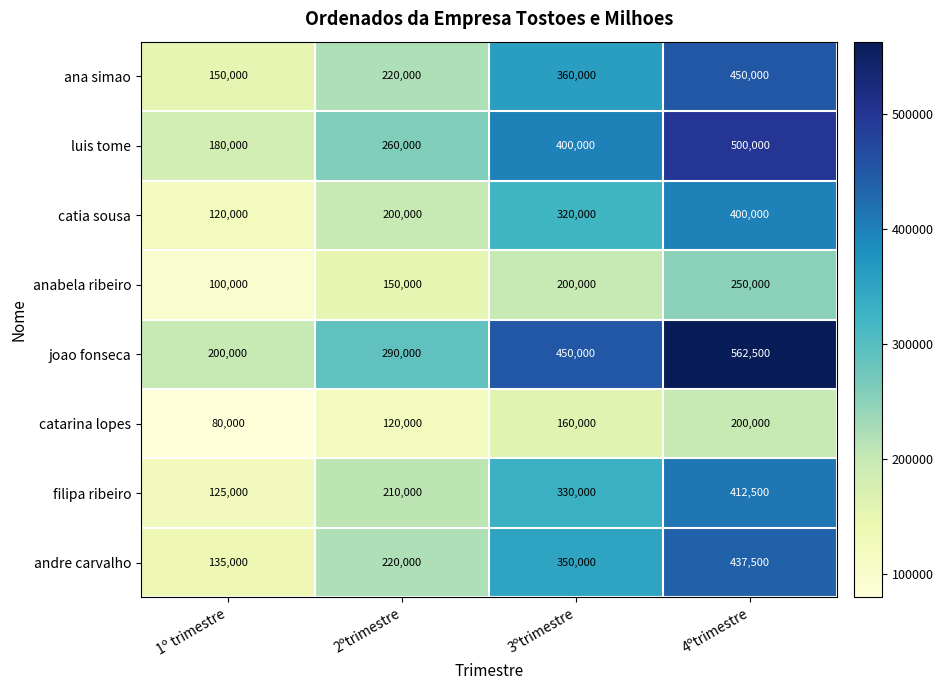

The filipa ribeiro series shows 210000 at 2ºtrimestre. True or false?

True